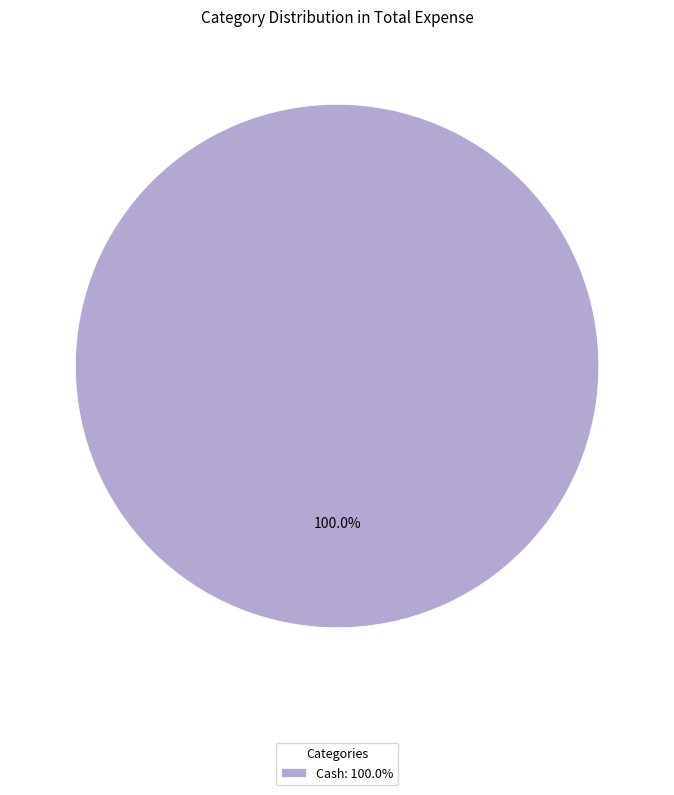

Rank the categories by value from highest to lowest.

Cash: 100.0%